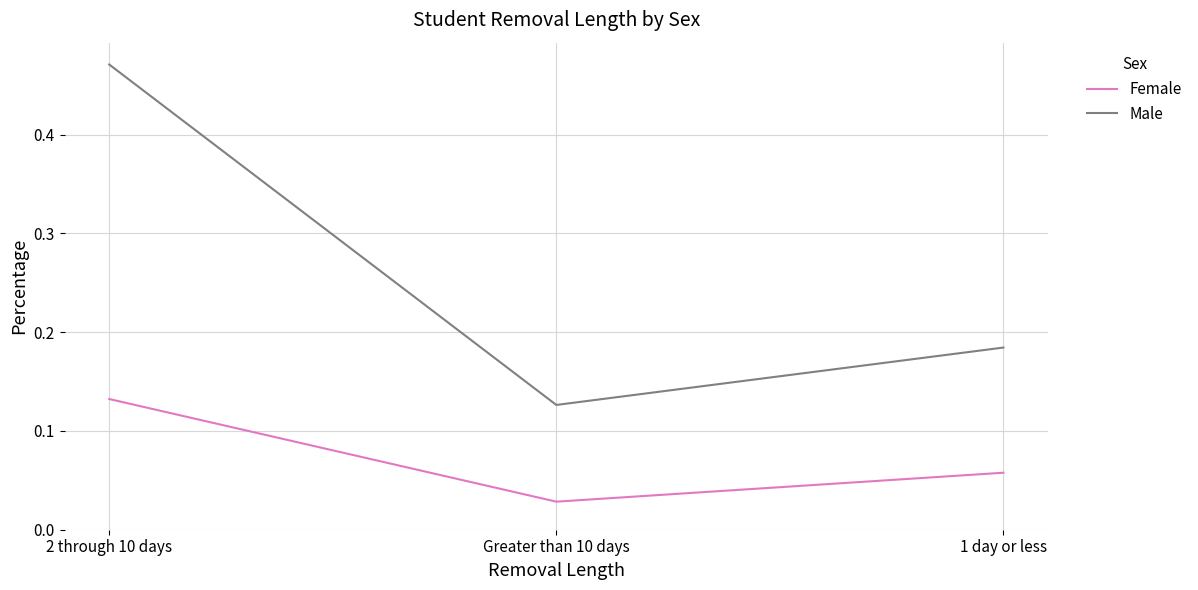

Which series has the widest spread of values?

Male